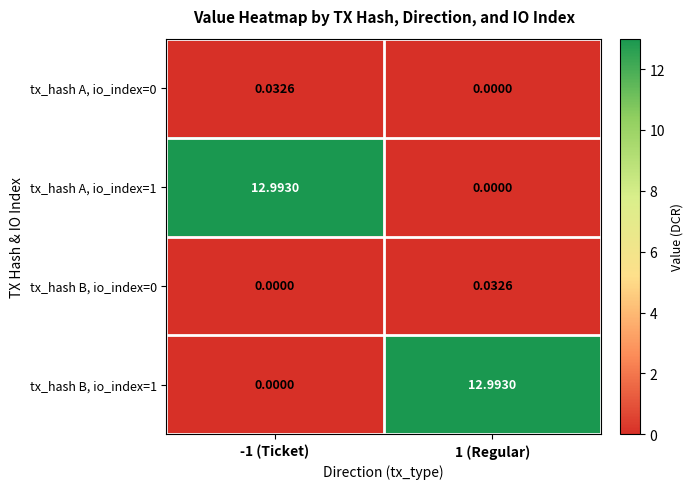

Is the value of tx_hash B, io_index=1 at -1 (Ticket) greater than the value of tx_hash A, io_index=0 at -1 (Ticket)?

No